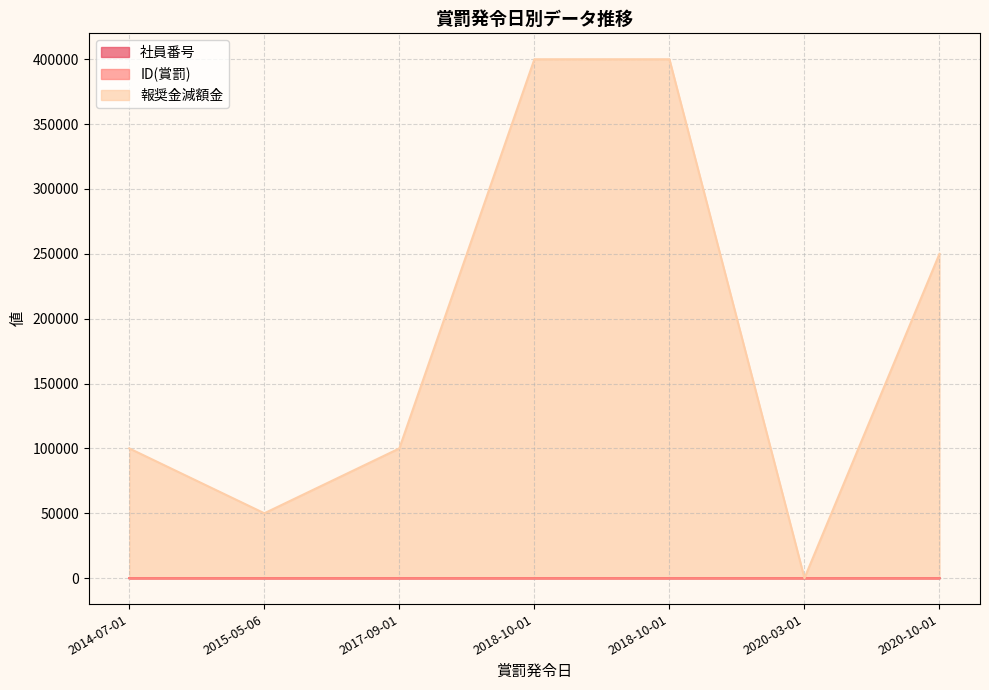

Rank the series by their maximum value, from highest to lowest.

報奨金減額金, 社員番号, ID(賞罰)